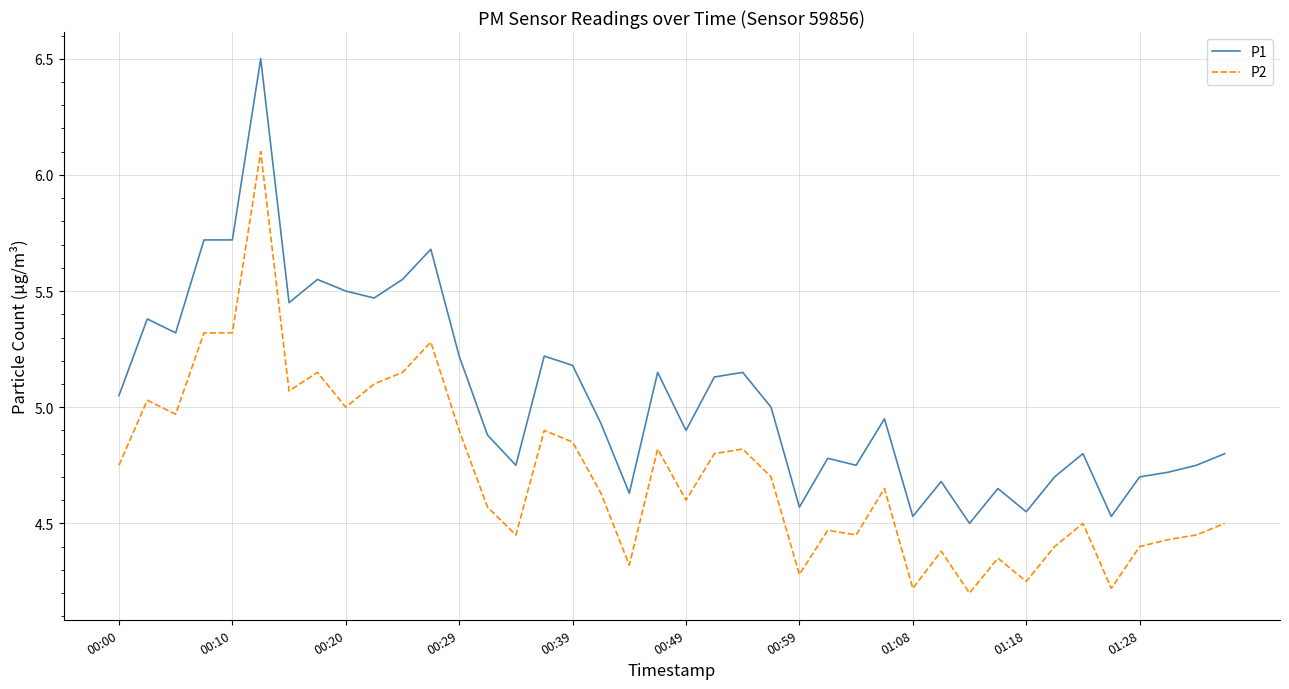

True or false: P1 has more than 0 points higher than both neighbors.

True